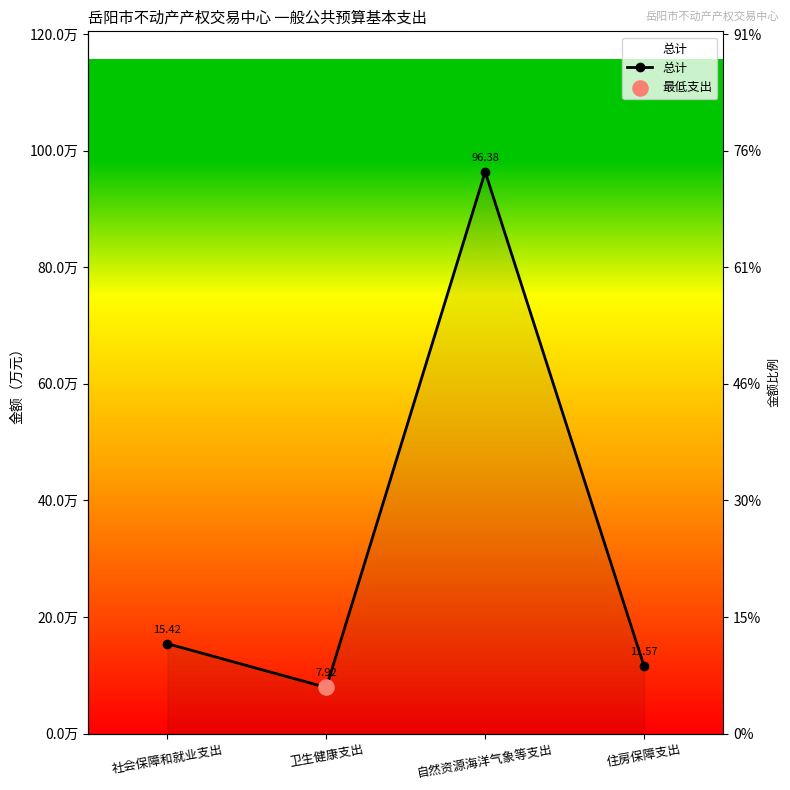

Approximately how many times larger is the value at 住房保障支出 compared to 卫生健康支出?

1.5